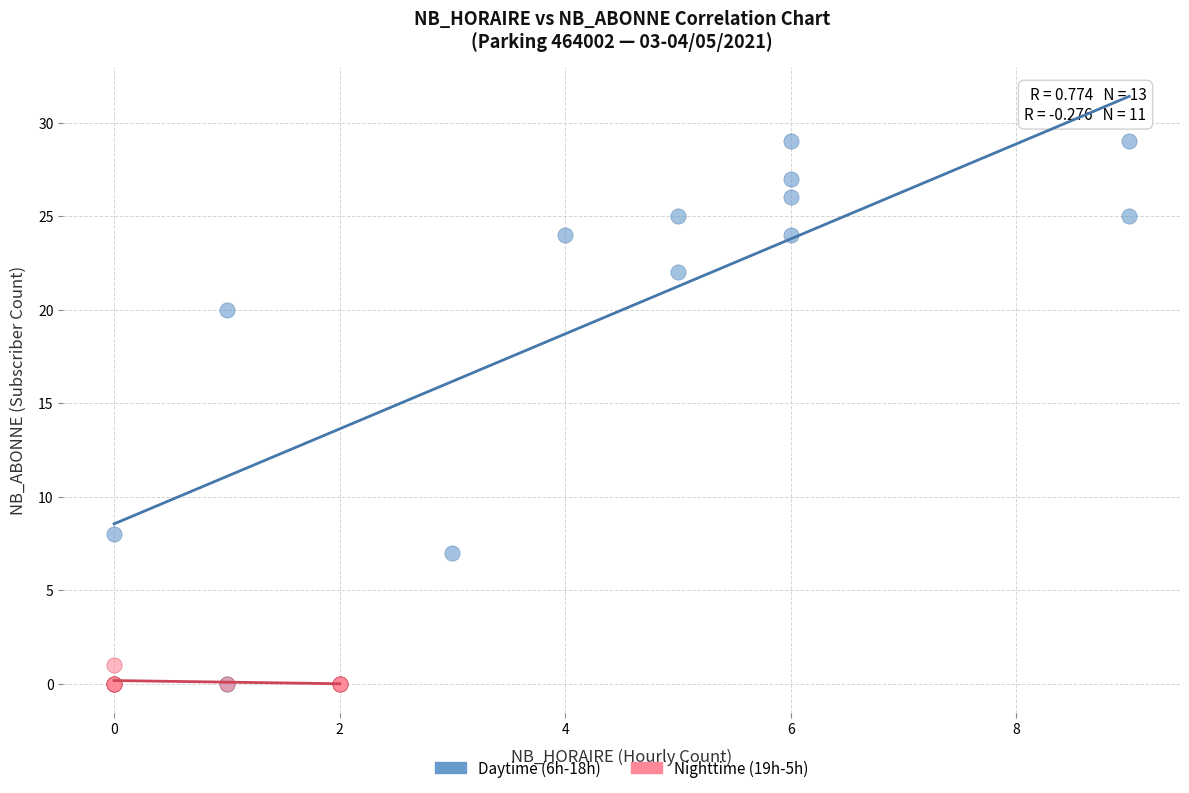

Which series has the largest Y range (max minus min)?

Daytime (6h-18h)